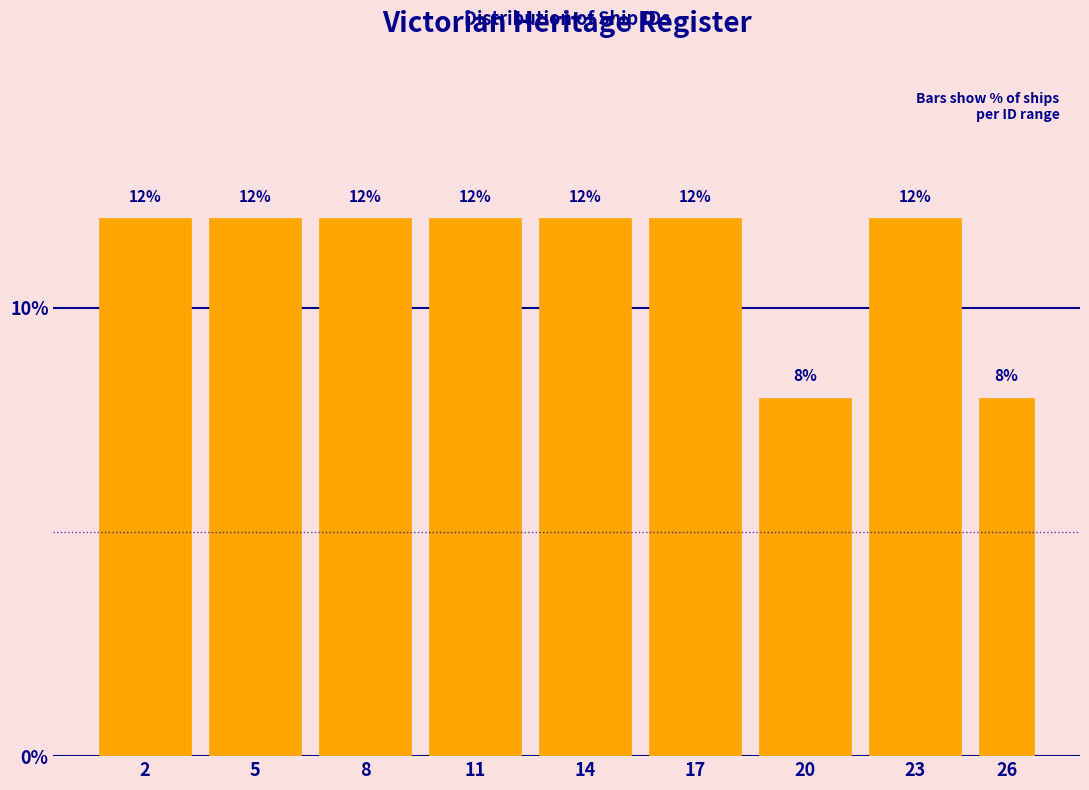

Reading right to left, list all the values displayed in this chart.

26=8	23=12	20=8	17=12	14=12	11=12	8=12	5=12	2=12